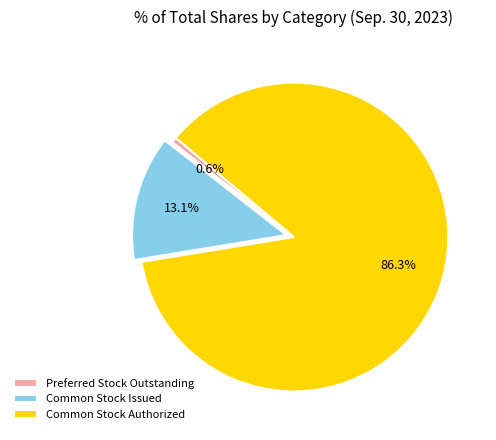

Combined, do Common Stock Issued and Preferred Stock Outstanding account for over 50%?

No